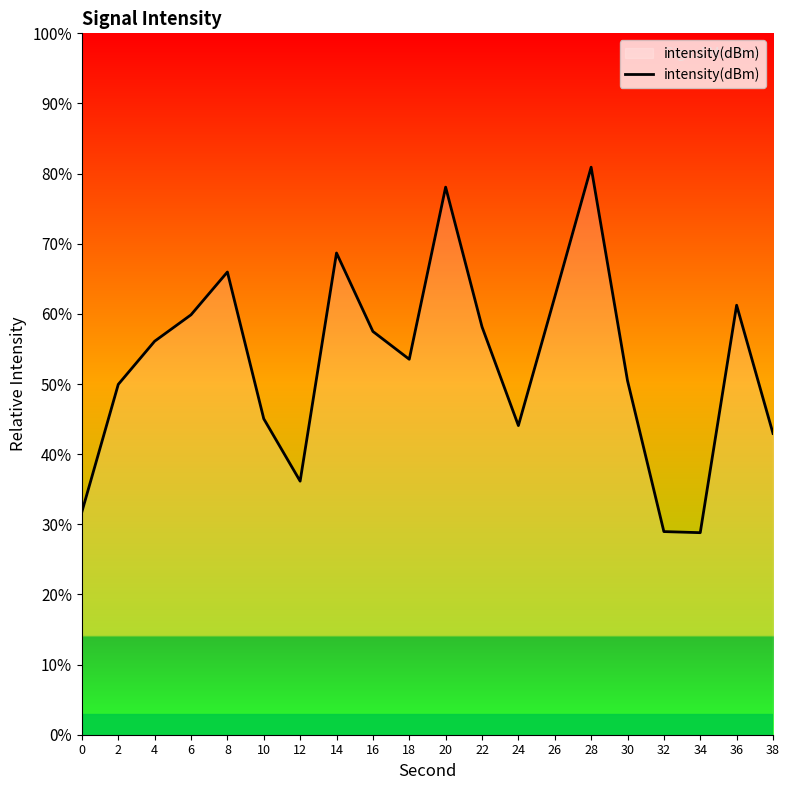

Is it true that the value at 8 is 33.5?

False